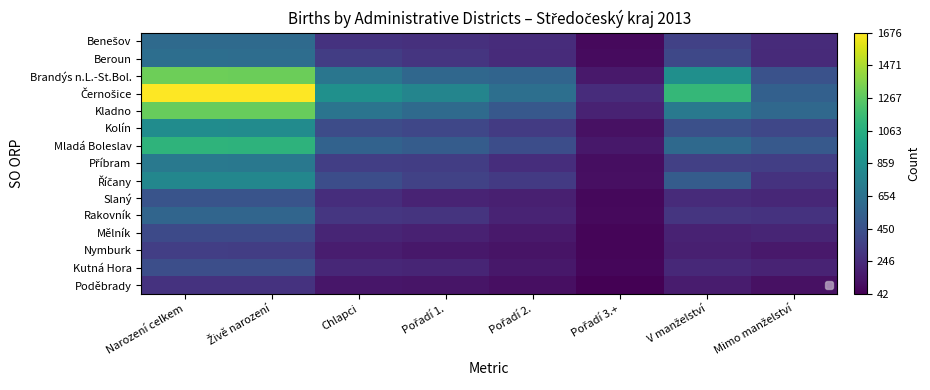

Which series has the widest spread of values?

Černošice